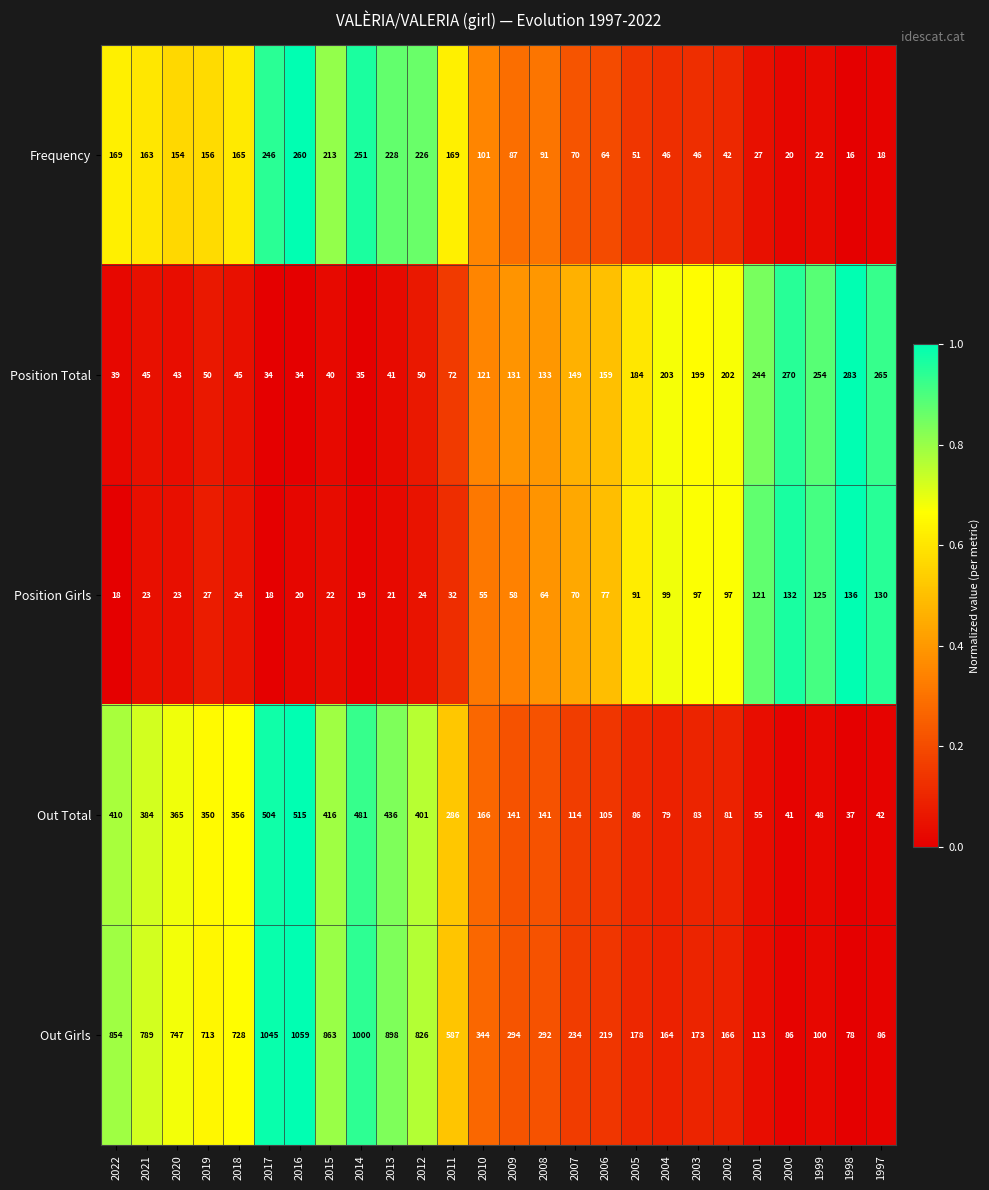

Which category has the highest value across all series?

2016